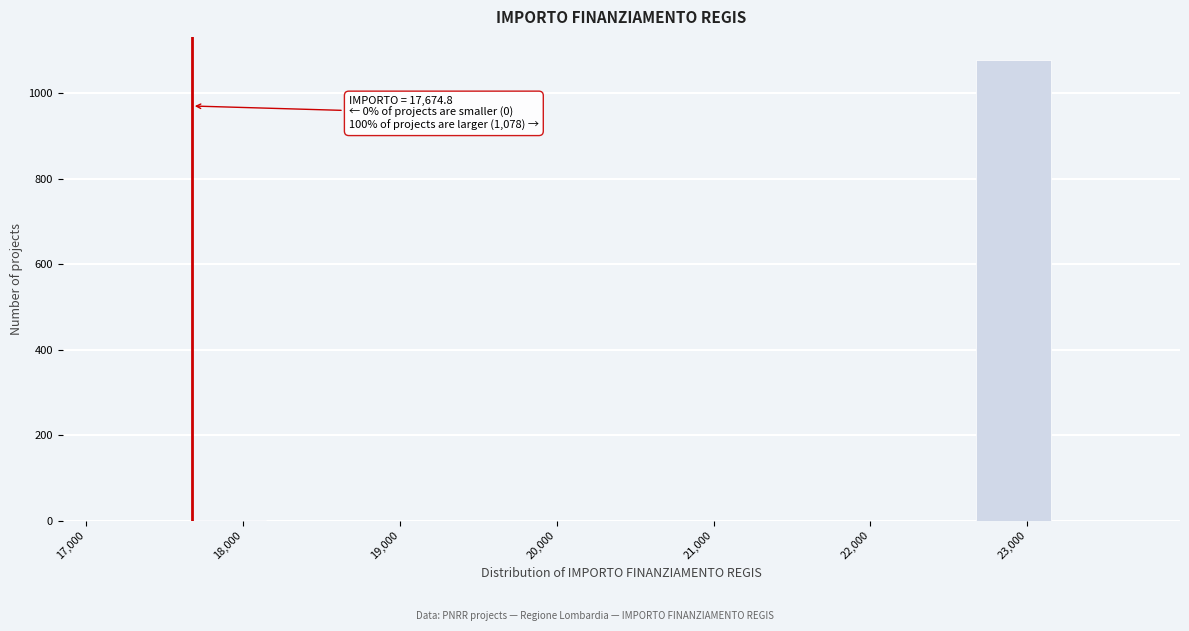

Over which range of the x-axis is the bar tallest?

22700 to 23200